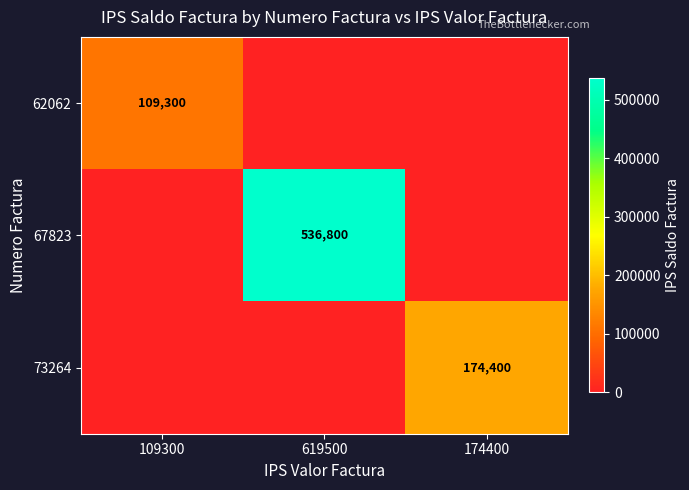

The value of 67823 at 619500 is 114538. True or false?

False